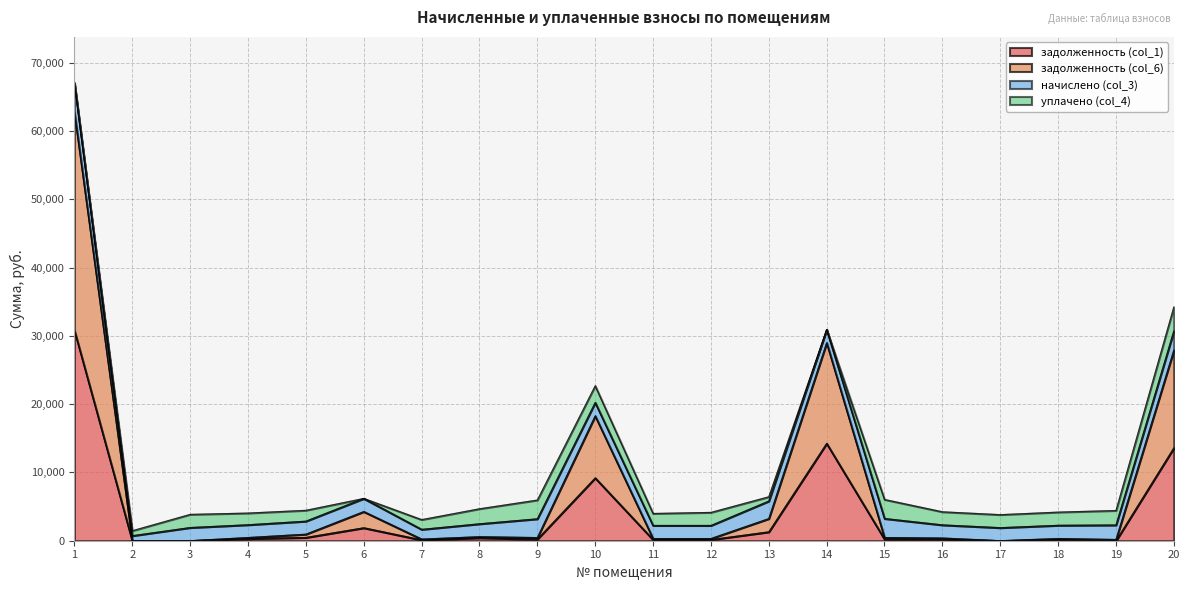

List the labels in order of задолженность (col_1) value, largest first.

1, 14, 20, 10, 6, 13, 5, 8, 4, 15, 16, 9, 18, 11, 12, 7, 2, 3, 17, 19